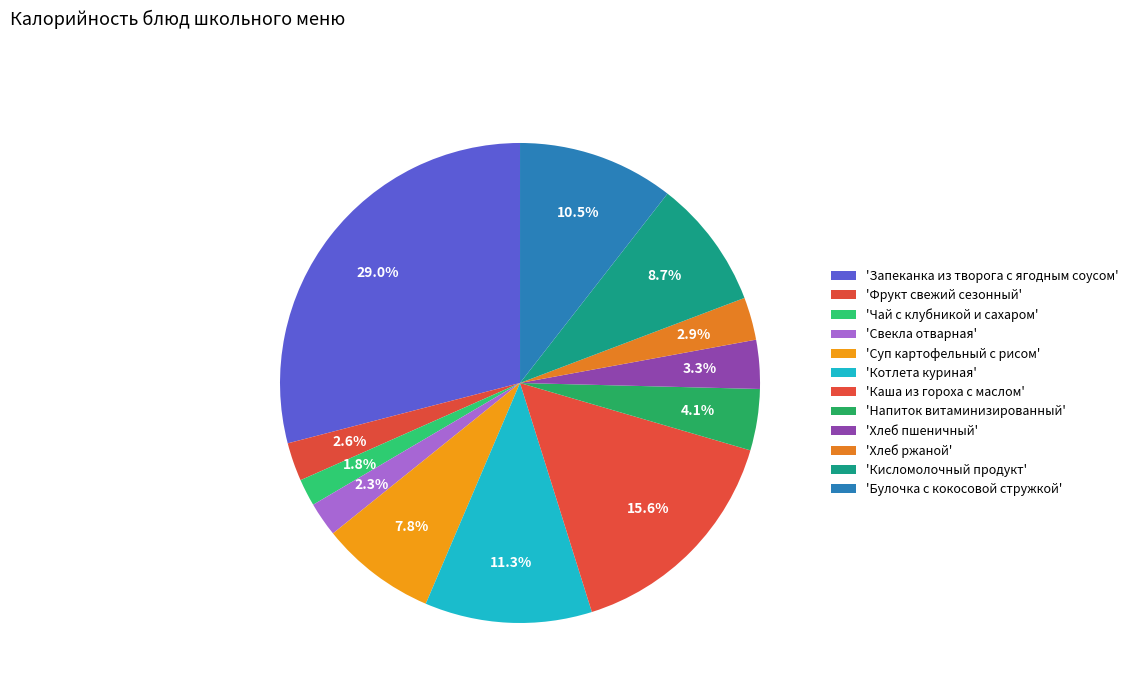

Is there a majority slice in this chart?

No